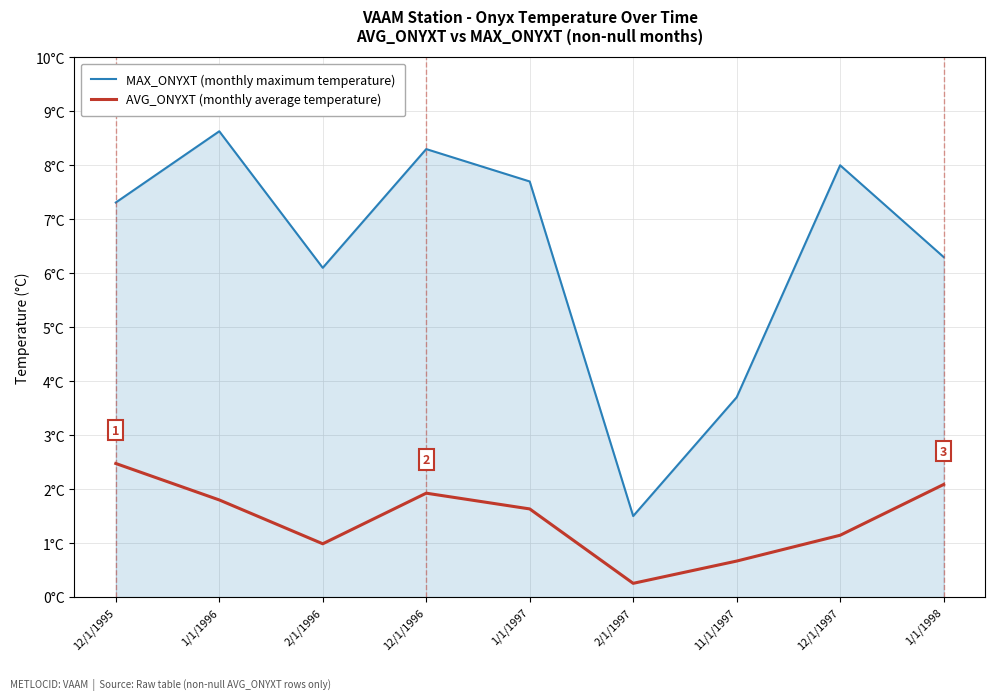

True or false: MAX_ONYXT (monthly maximum temperature) has a value of 8.6 at 1/1/1996.

True